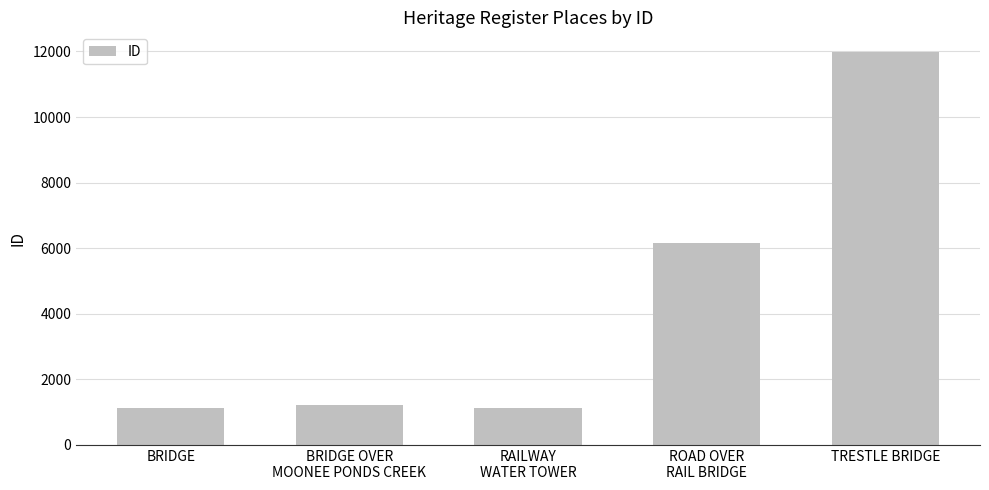

How many values are below 1212?

2